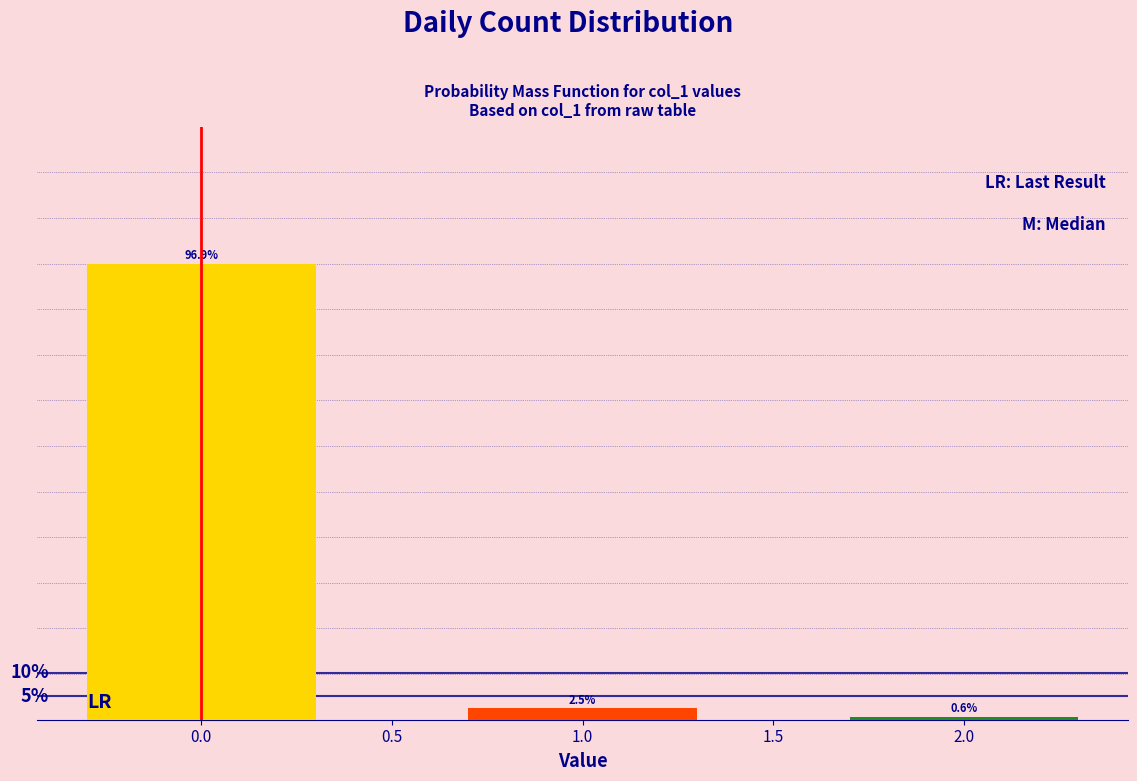

List the labels in order of value, largest first.

0.0, 1.0, 2.0